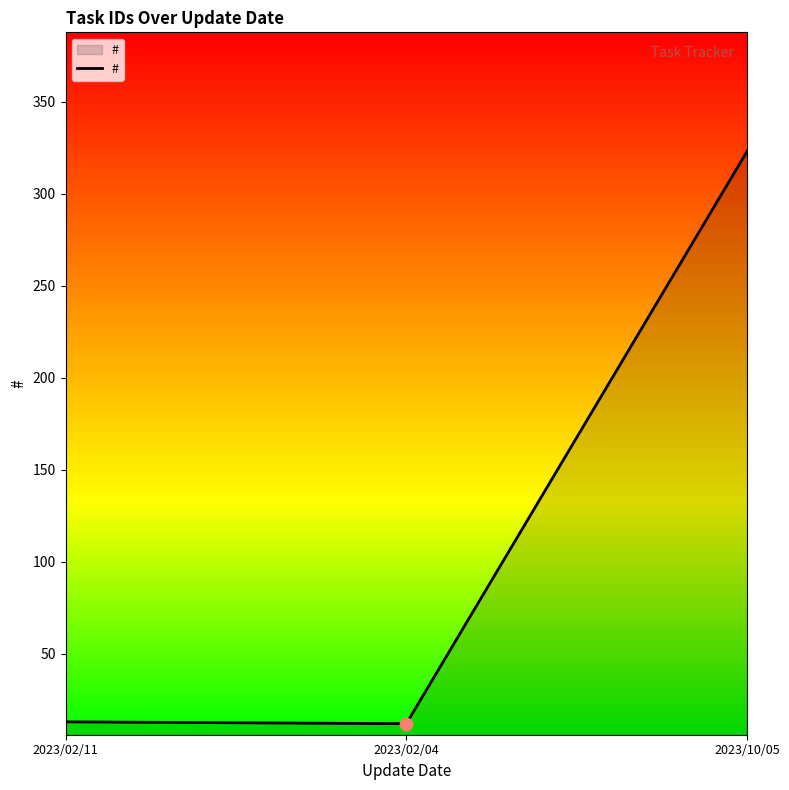

What is the change in value from 2023/02/04 to 2023/10/05?

+311